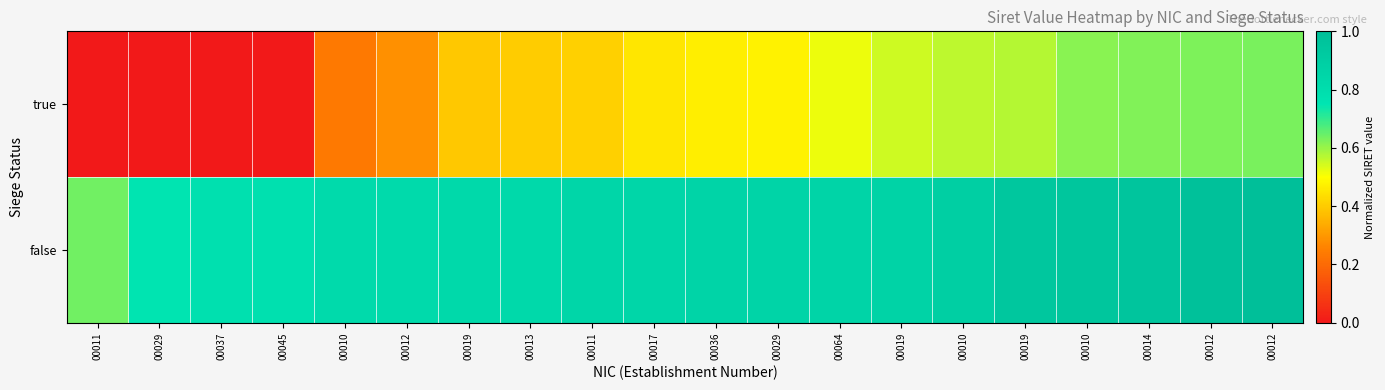

Which has a higher value, 00019 or 00010?

00010